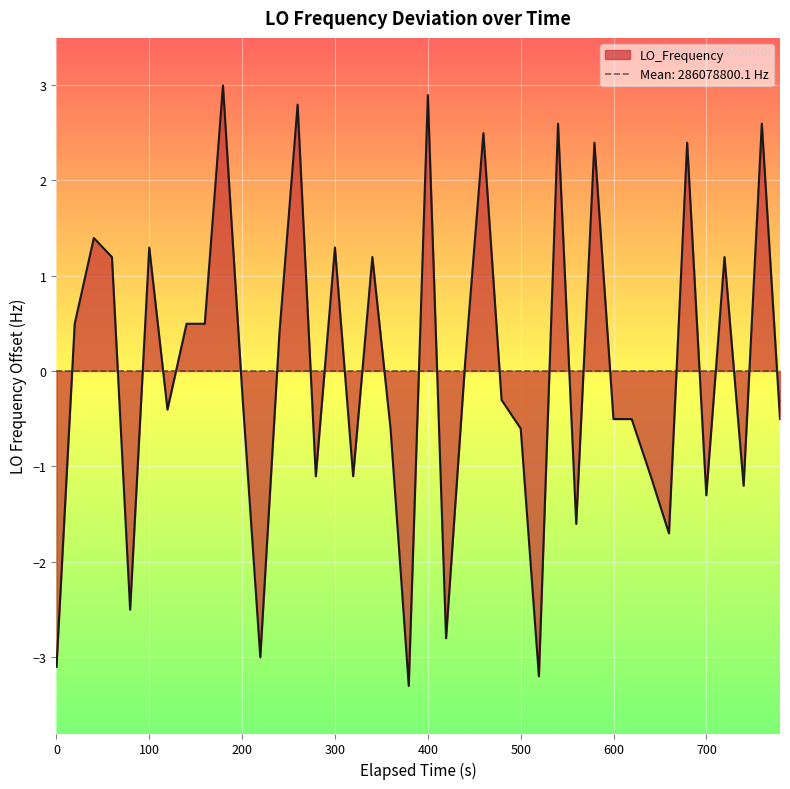

What is the minimum value shown in the chart?

-3.3